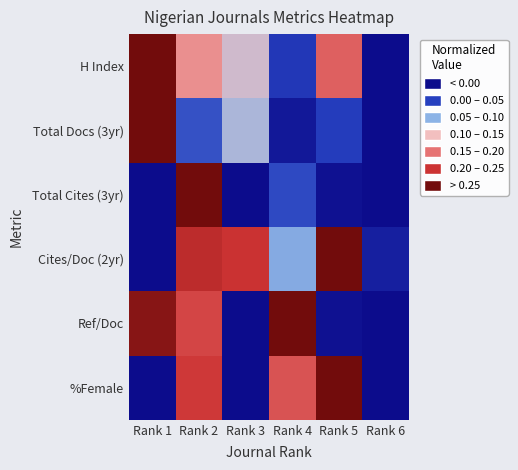

At how many categories does at least one series exceed 0?

6